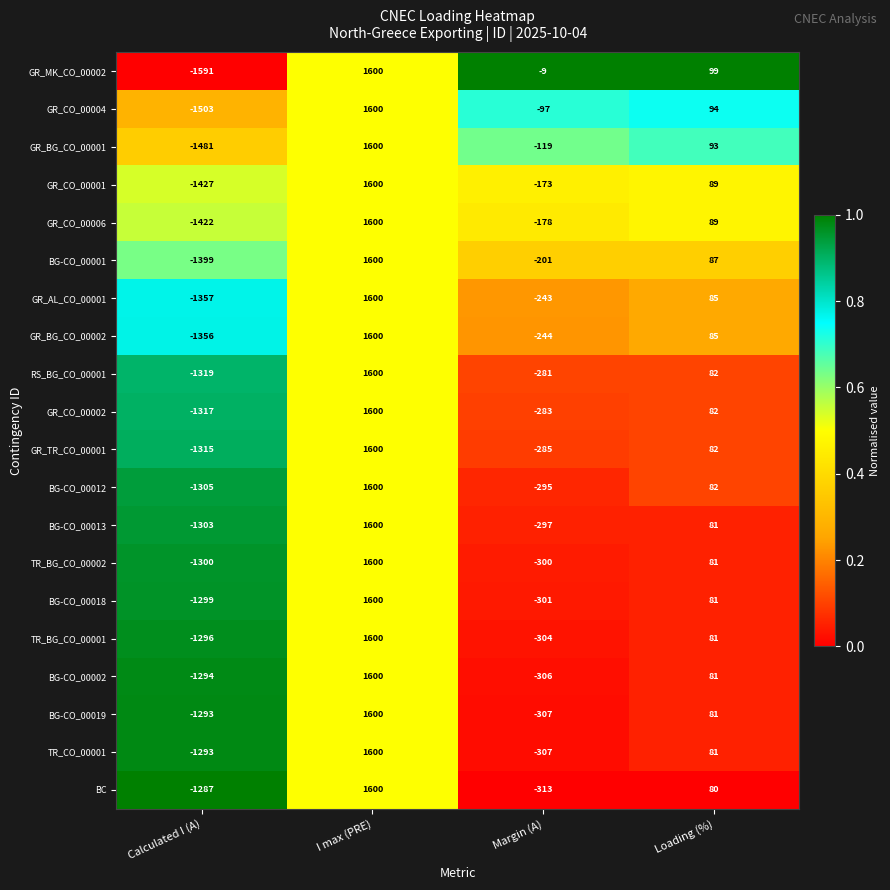

What is the maximum value for BG-CO_00018?

1600